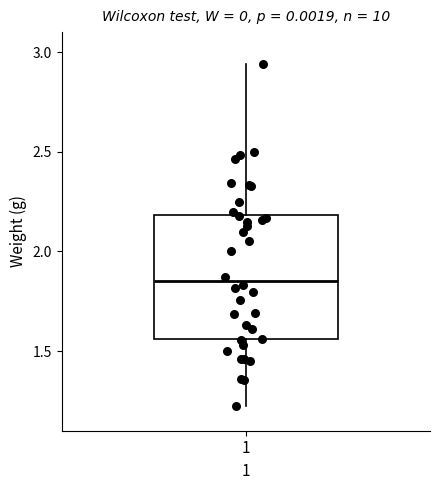

Read this box plot against the y-axis: the position of the median line, the range covered by the box, and the ends of both whiskers. The values are not printed on the chart, so give them approximately, as read against the axis.

median 1.85, box 1.55 to 2.20, whiskers 1.20 to 2.95